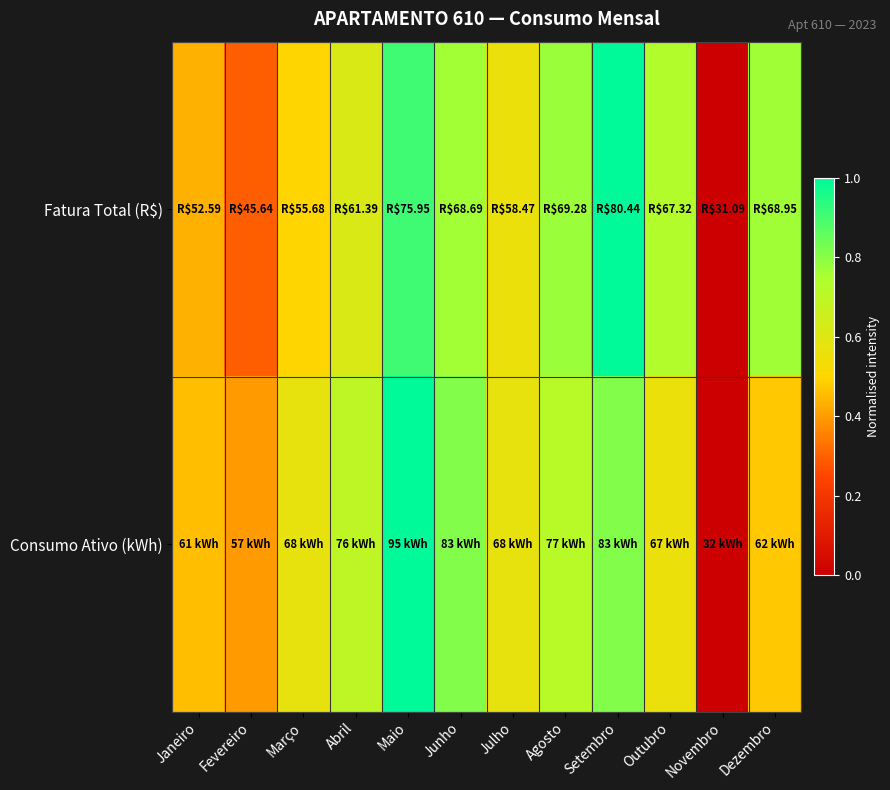

List the series in order of their peak value, lowest first.

Fatura Total (R$), Consumo Ativo (kWh)